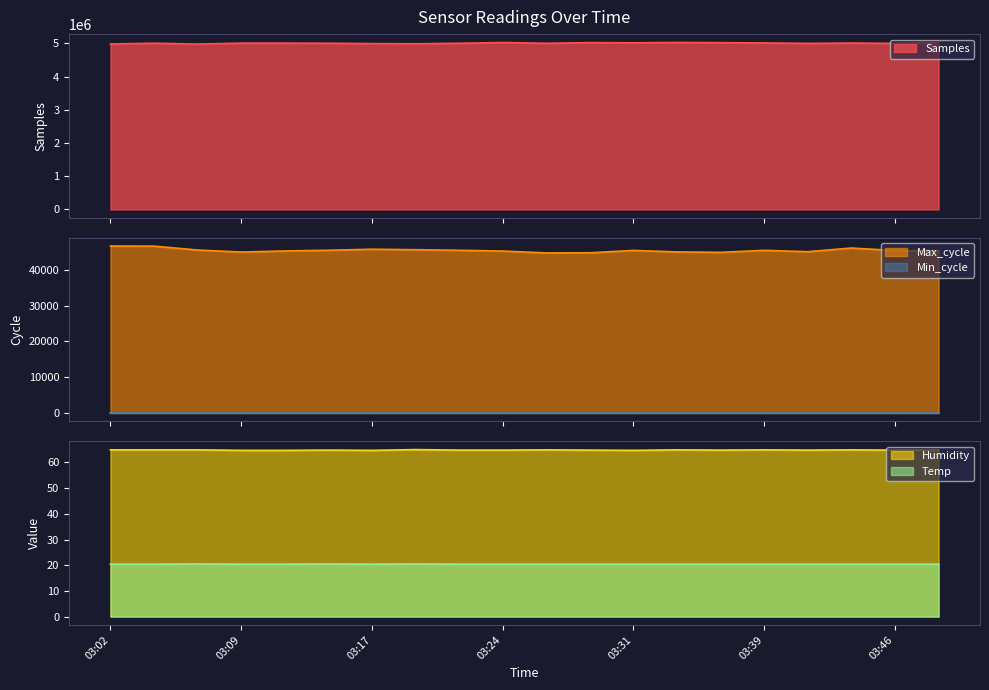

What is the difference between the maximum and minimum values in the Temp series?

0.1